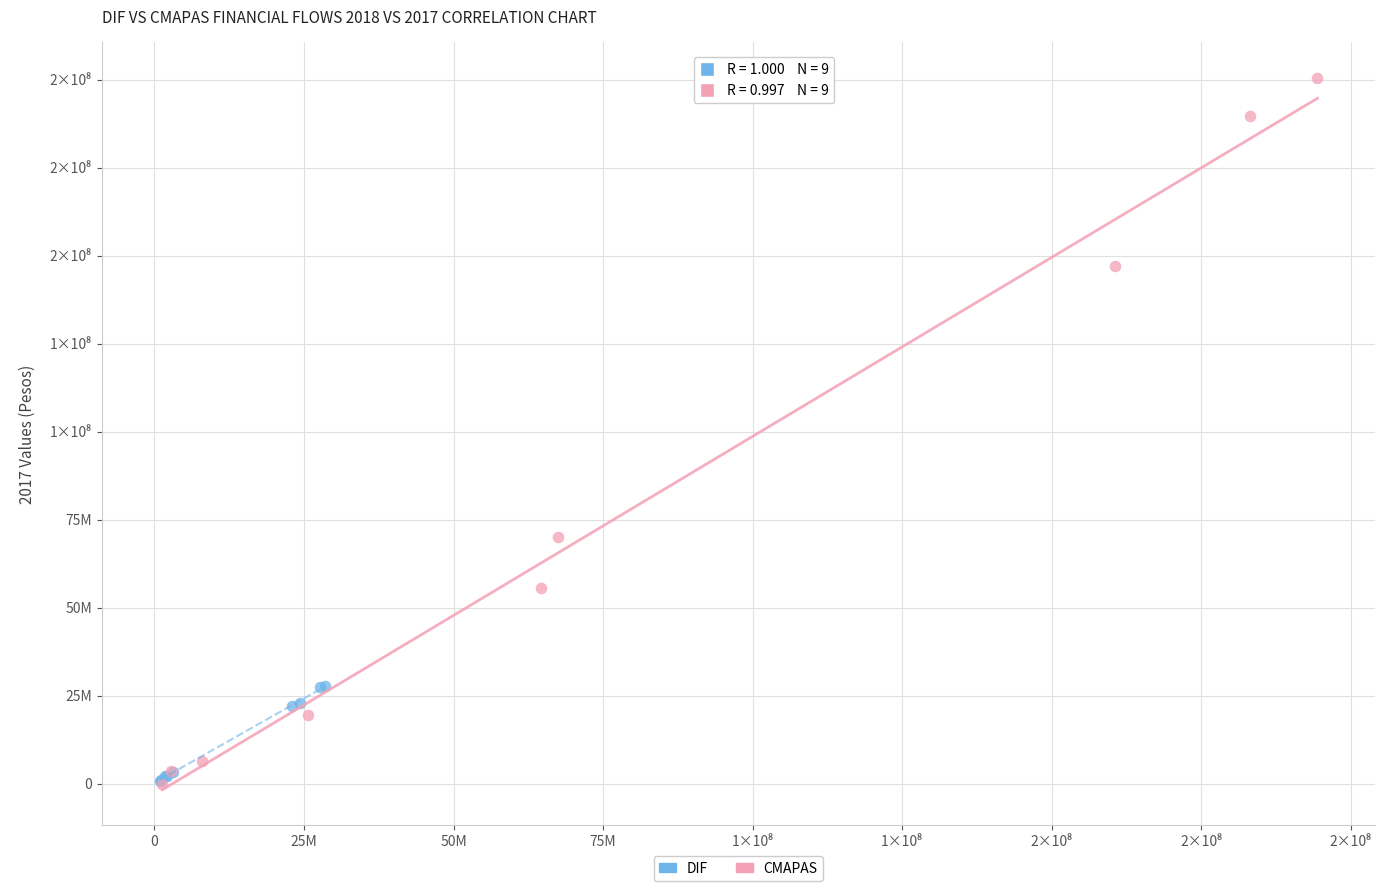

What are all the series names shown in the legend?

DIF, CMAPAS